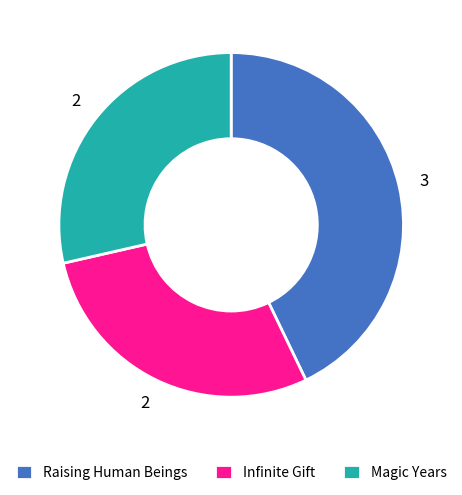

How many slices are in this pie chart?

3